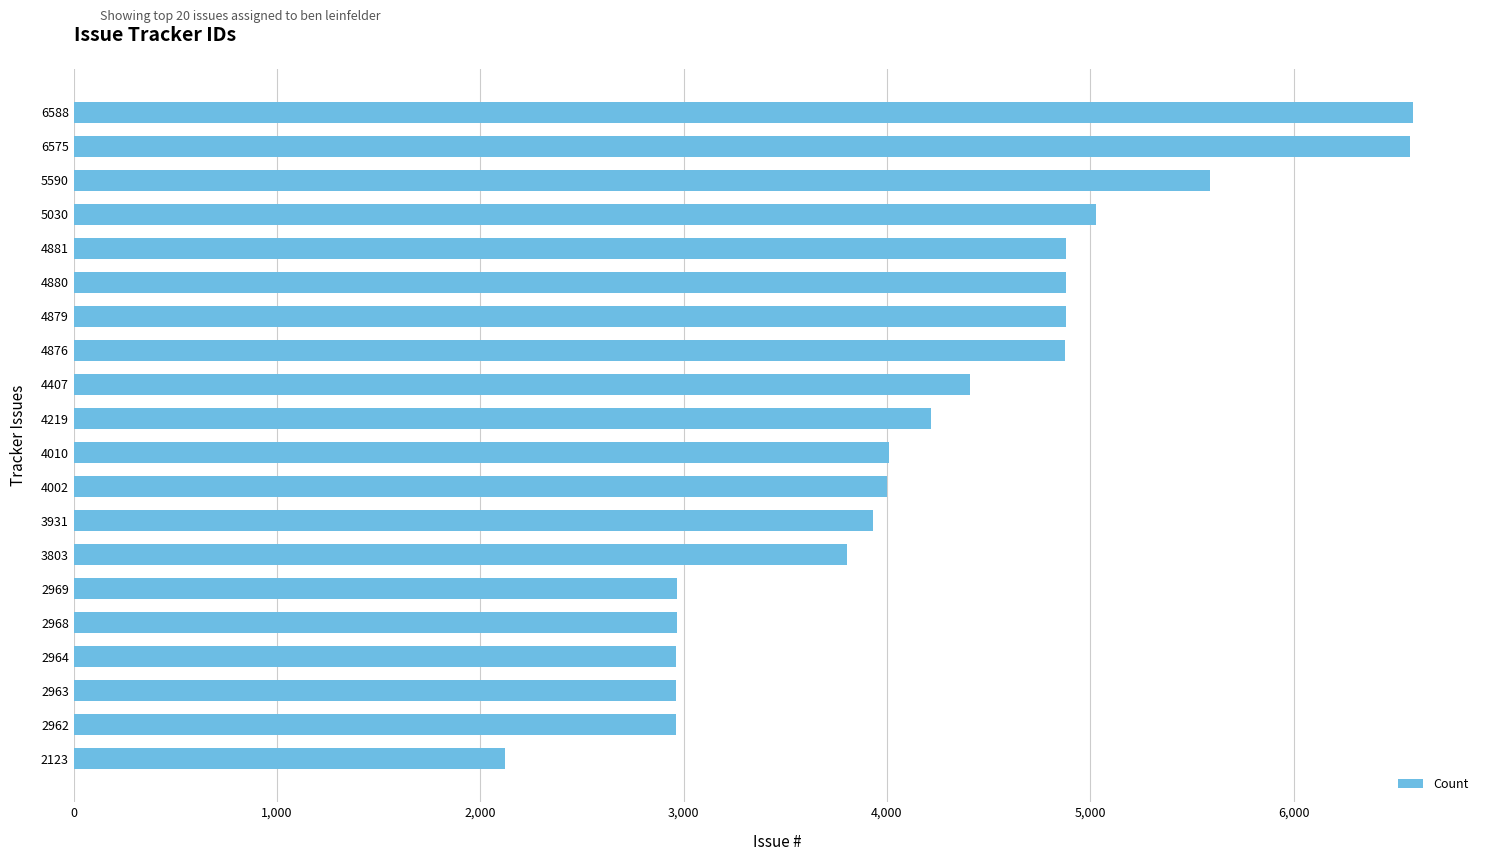

What is the average value?

4231